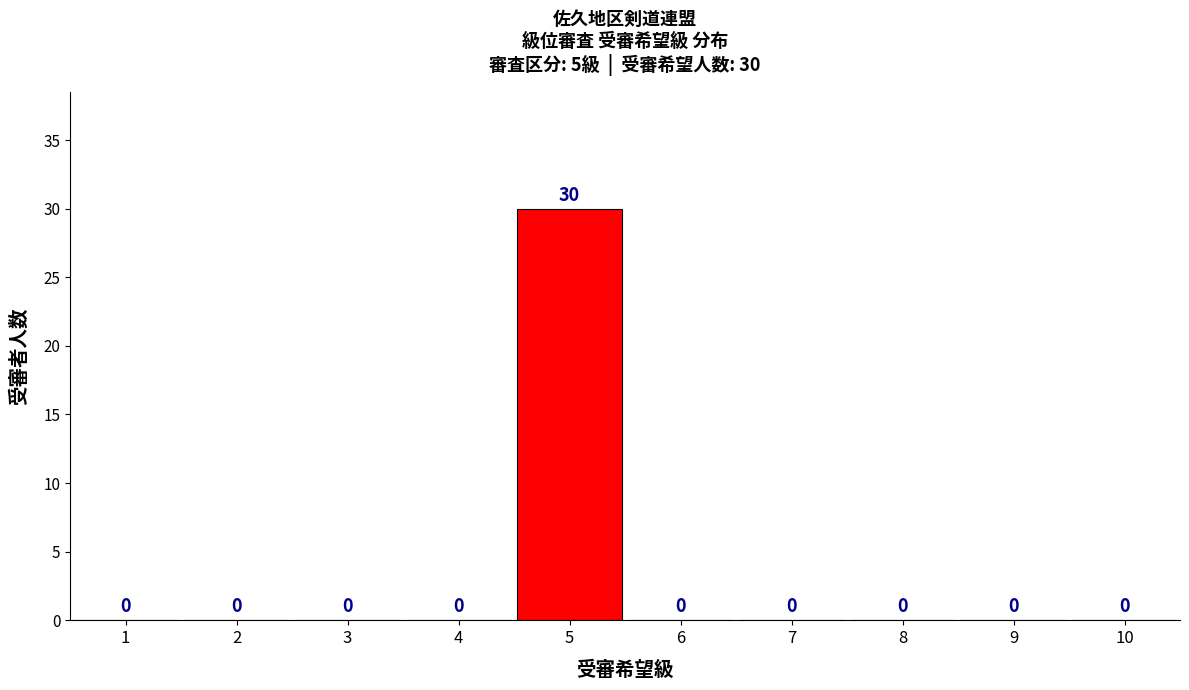

Reading left to right, list all the values displayed in this chart.

1=0	2=0	3=0	4=0	5=30	6=0	7=0	8=0	9=0	10=0